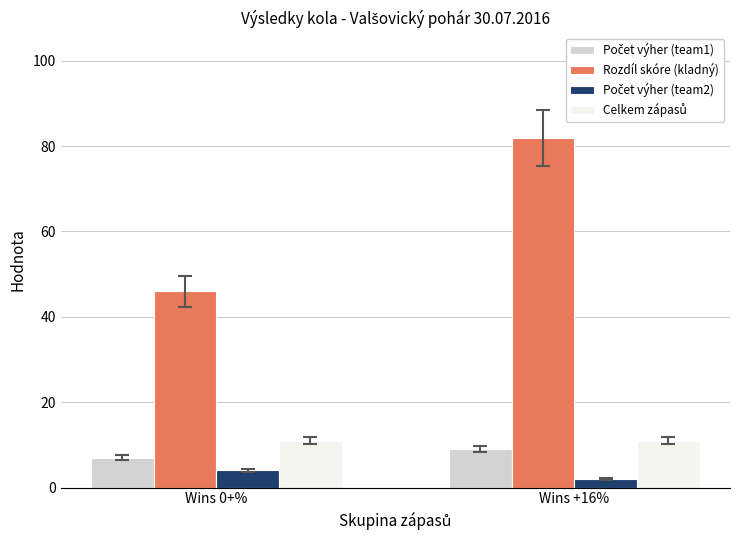

What is the average value of the Rozdíl skóre (kladný) series?

64